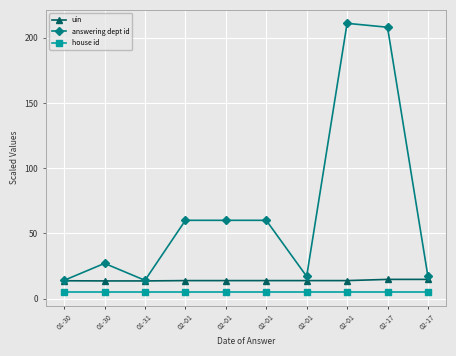

Is it true that house id equals 5.0 at 02-17?

True